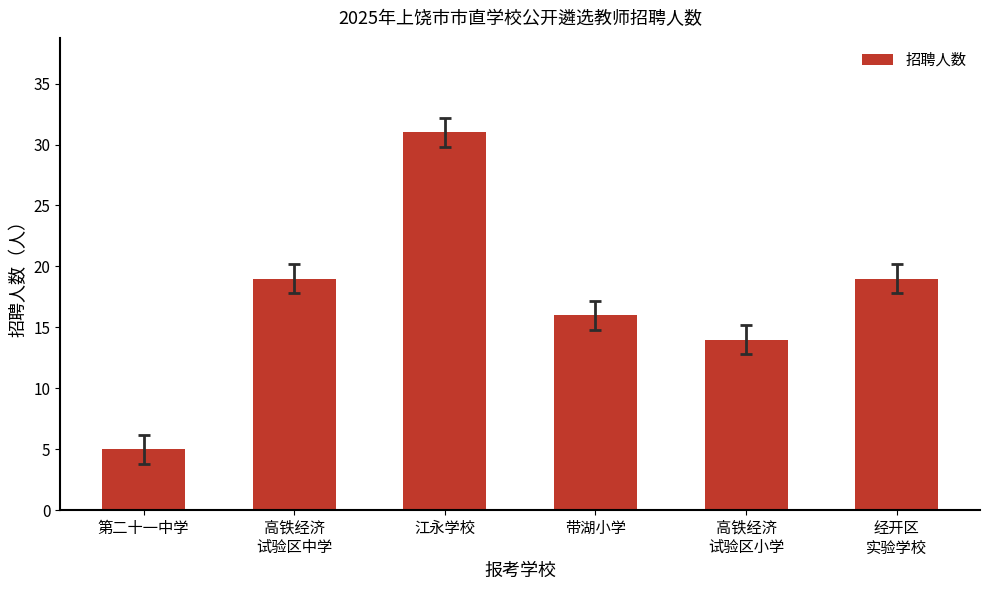

Which category has the highest value across all series?

江永学校